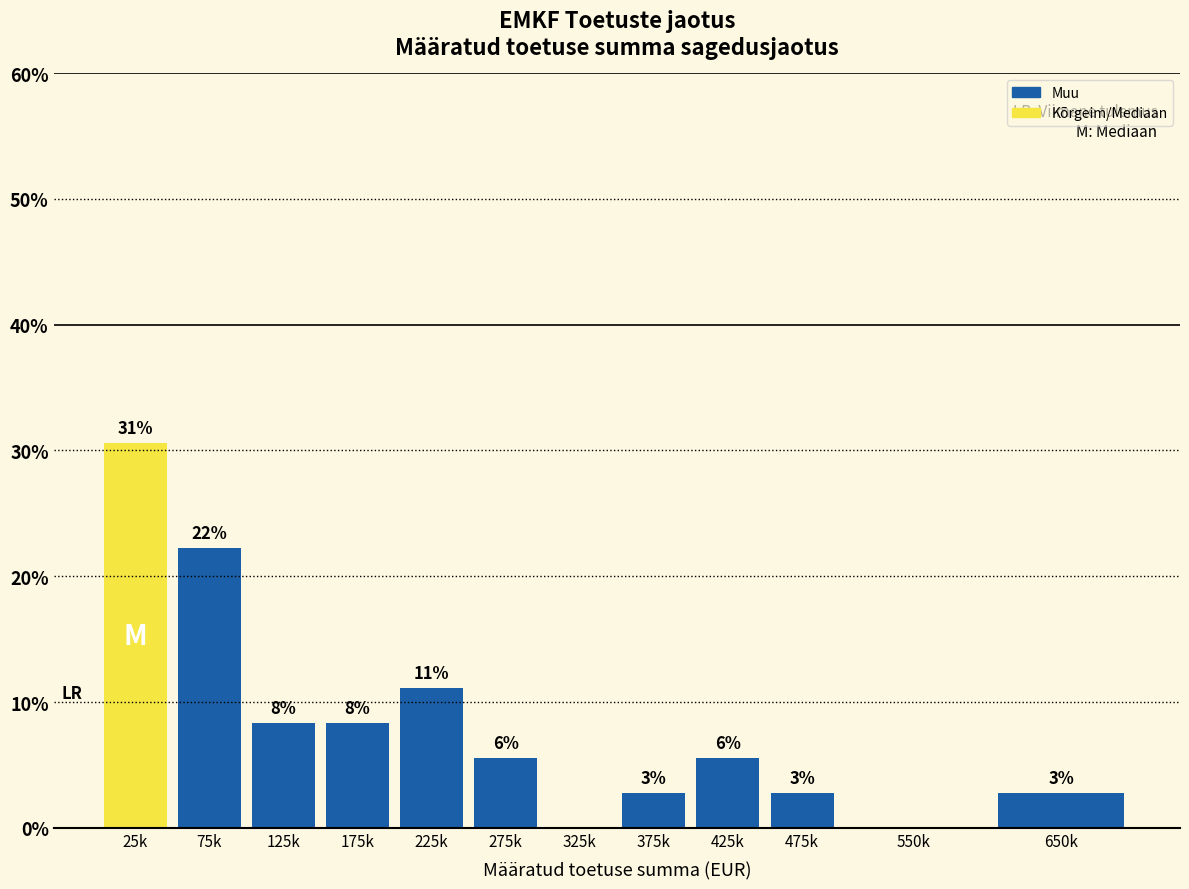

Are the bars horizontal?

No